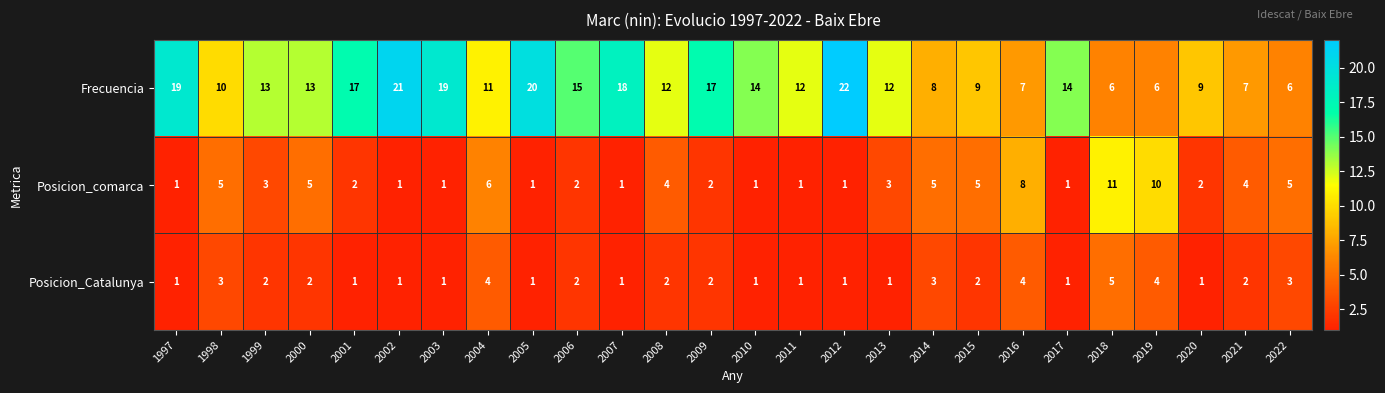

What is the smallest value displayed?

1